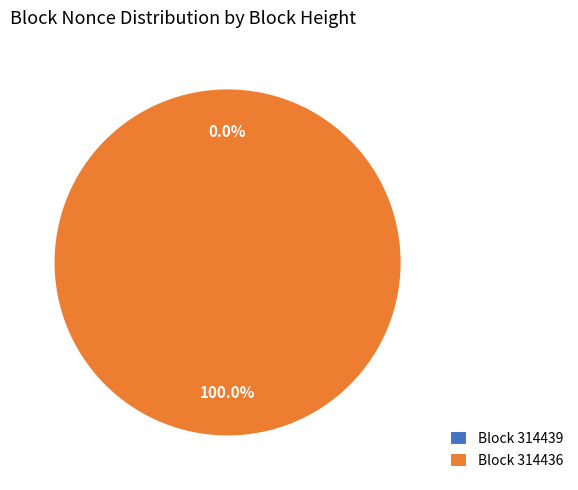

The 314439 slice represents 0% of the pie. True or false?

True